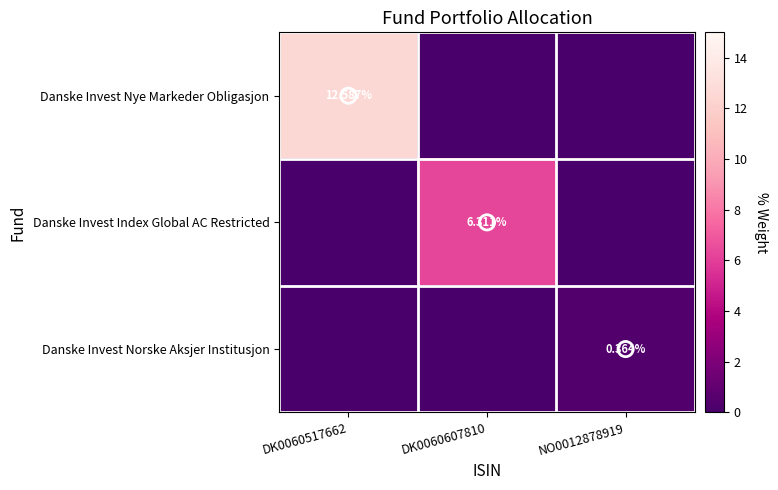

Rank the series by their average value, from lowest to highest.

Danske Invest Norske Aksjer Institusjon, Danske Invest Index Global AC Restricted, Danske Invest Nye Markeder Obligasjon